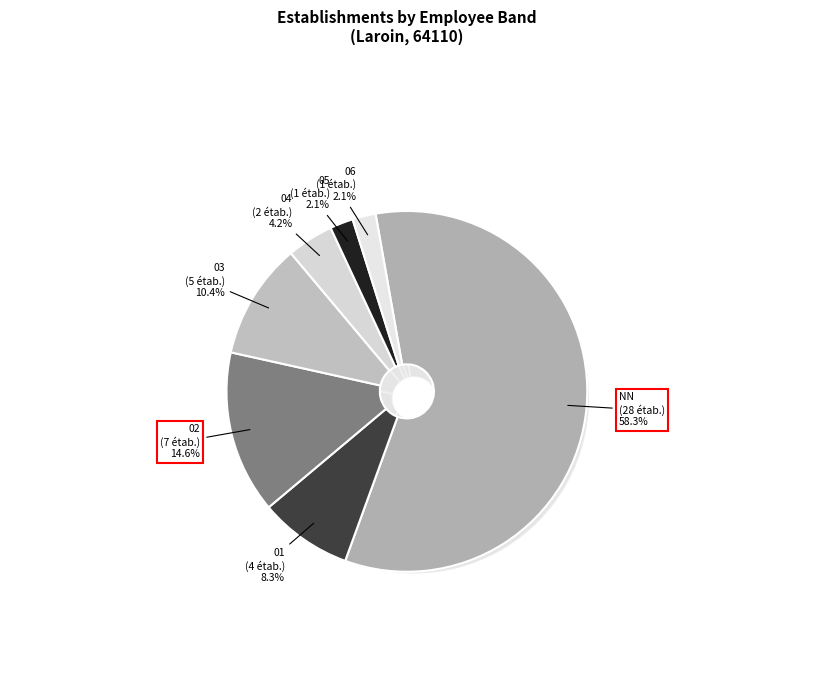

How many segments does this pie chart have?

7